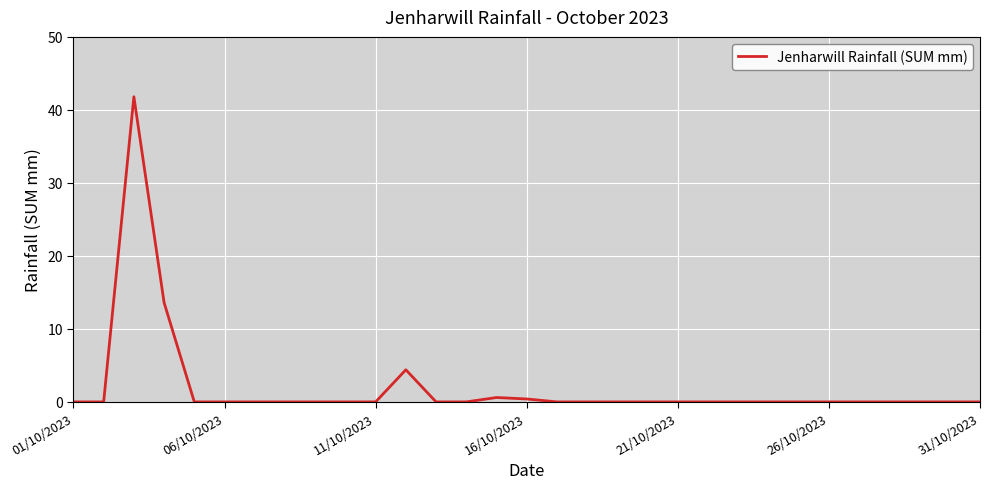

What is the maximum value shown in the chart?

41.8